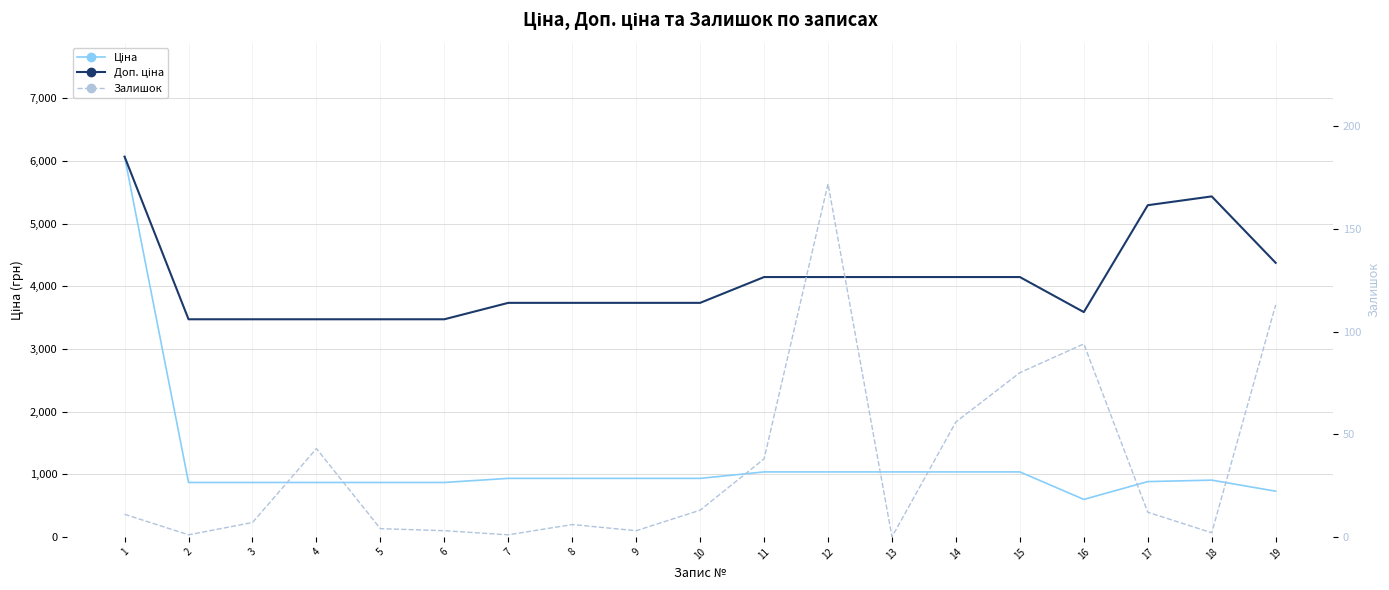

Which label corresponds to the largest value in the chart?

1